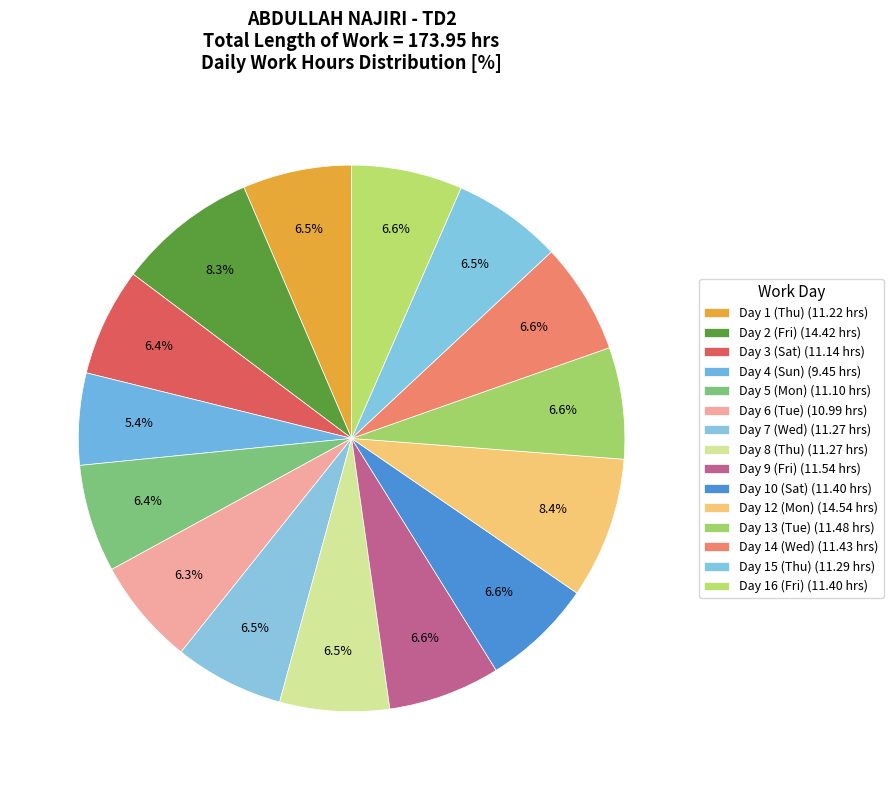

How many segments does this pie chart have?

15